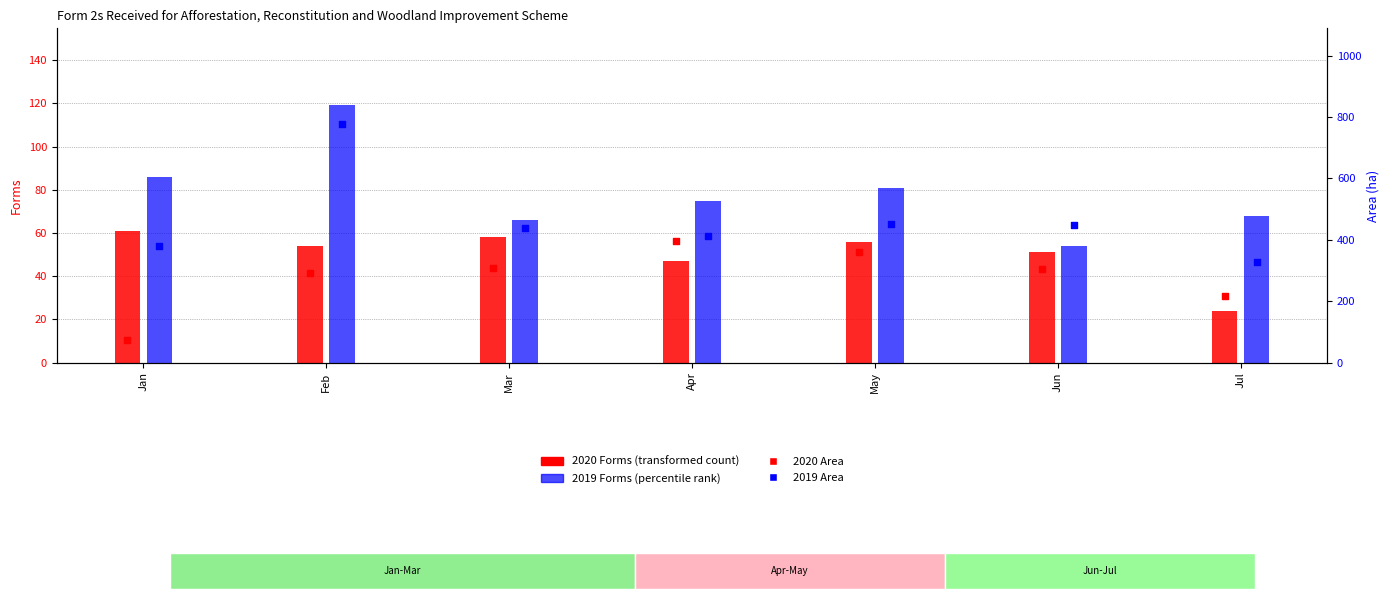

Which series contains the highest Y value?

2019 Area